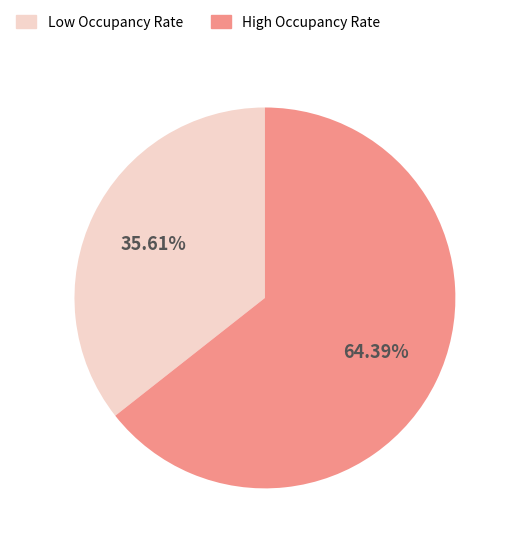

What is the majority slice?

High Occupancy Rate